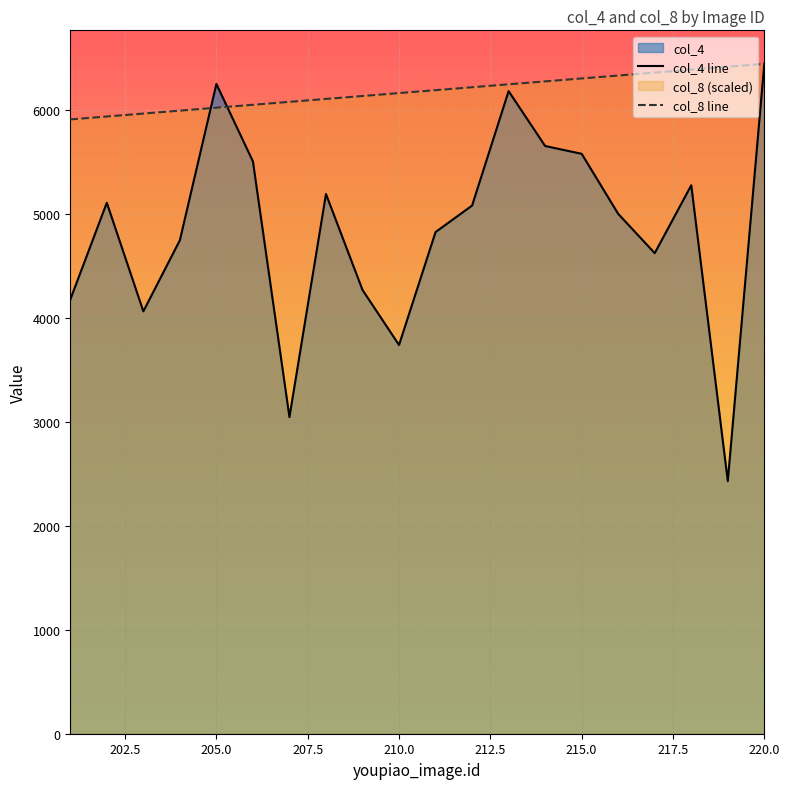

What is the sum of all col_8 line values?

123591.0